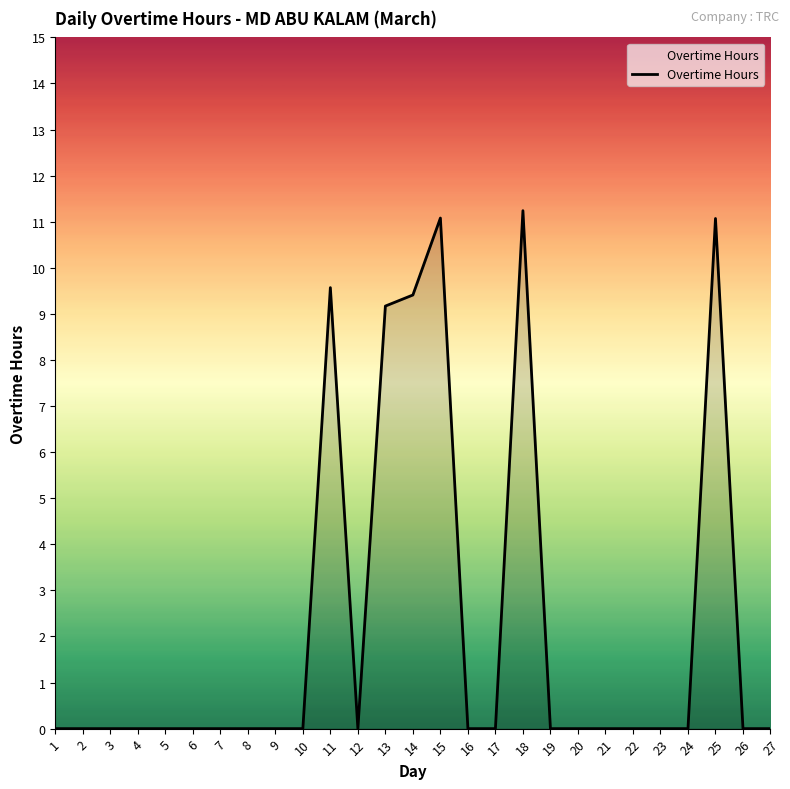

What is the difference between the maximum and minimum values?

11.2